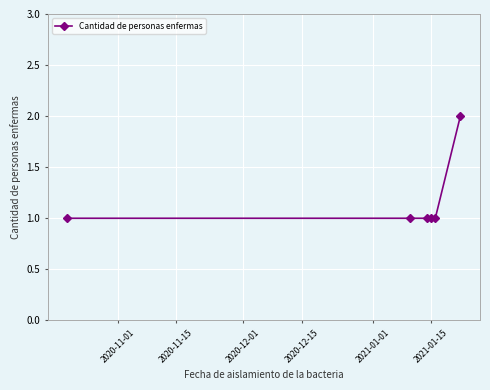

What is the sum of all values?

7